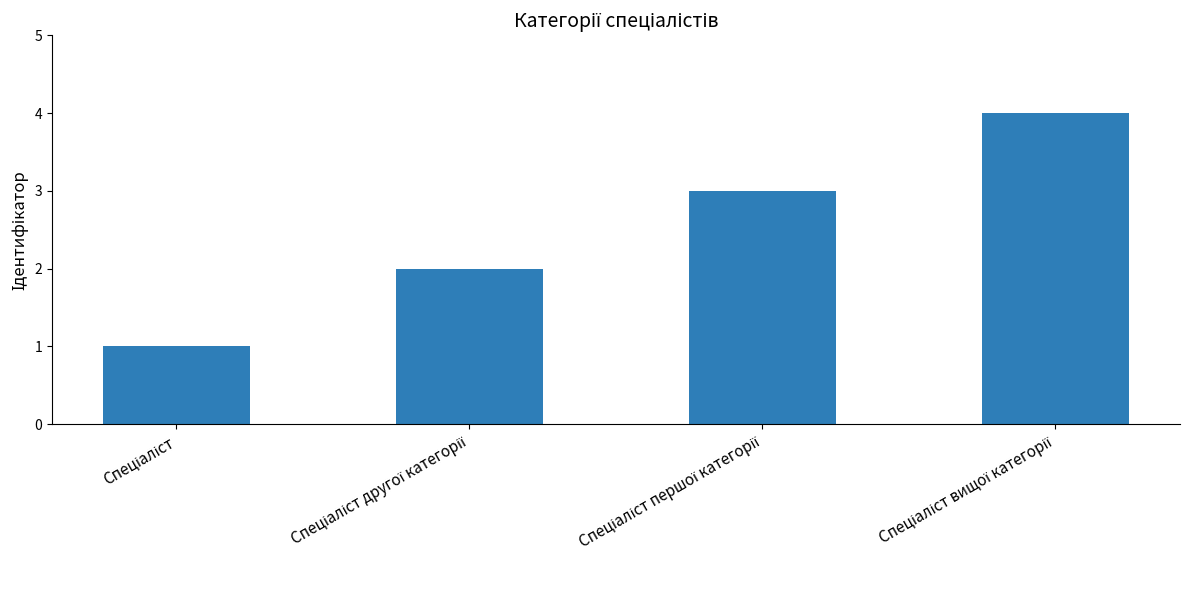

How many values are below 3?

2